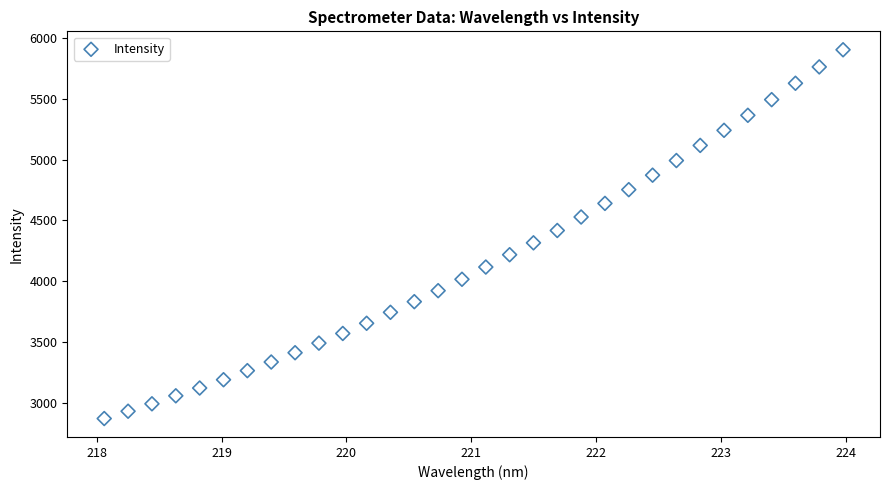

What is the range of Y values (max minus min)?

3031.2